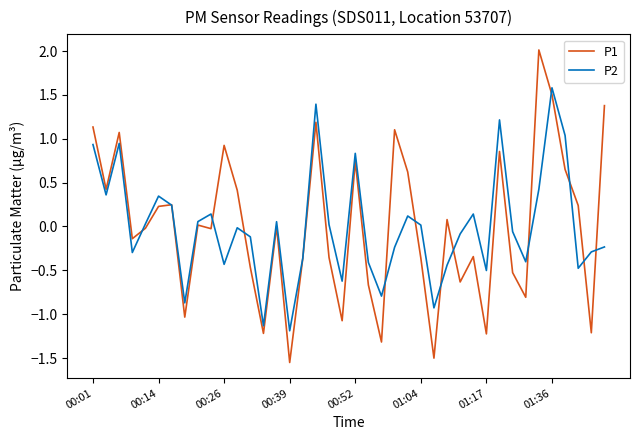

At 00:26, list the series in order from smallest to largest.

P2, P1